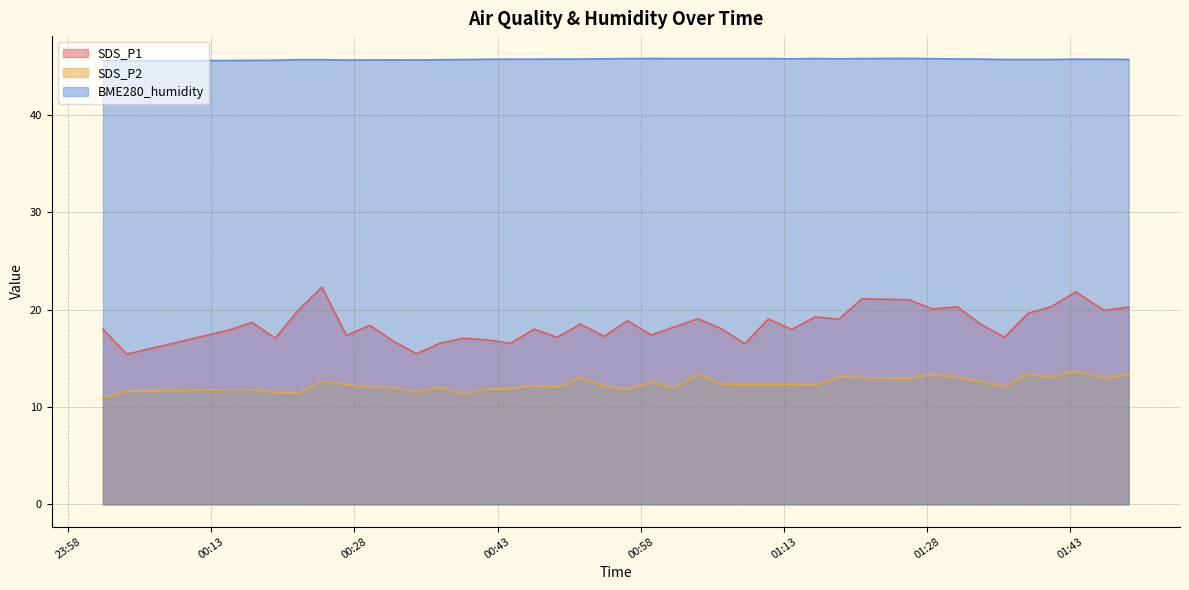

Is the value of SDS_P1 at 2022/11/08 01:43:34 greater than the value of SDS_P2 at 2022/11/08 01:46:33?

Yes